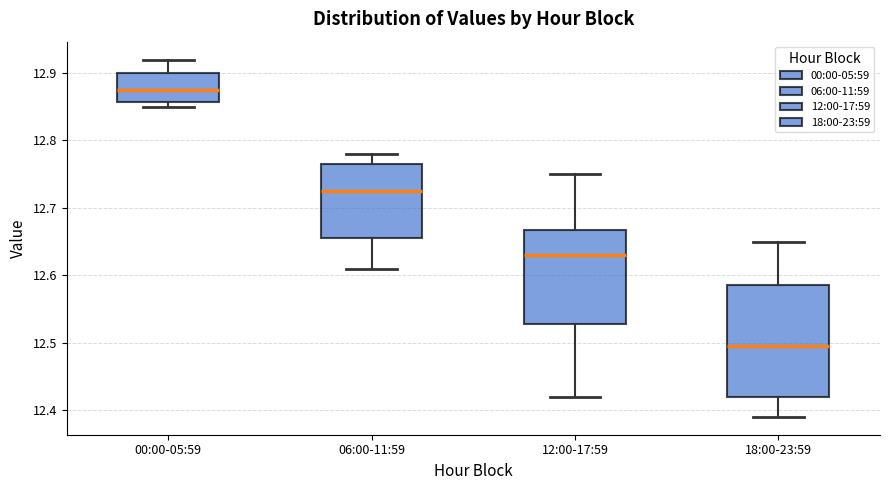

Which box is the tallest, from its lower edge to its upper edge?

18:00-23:59